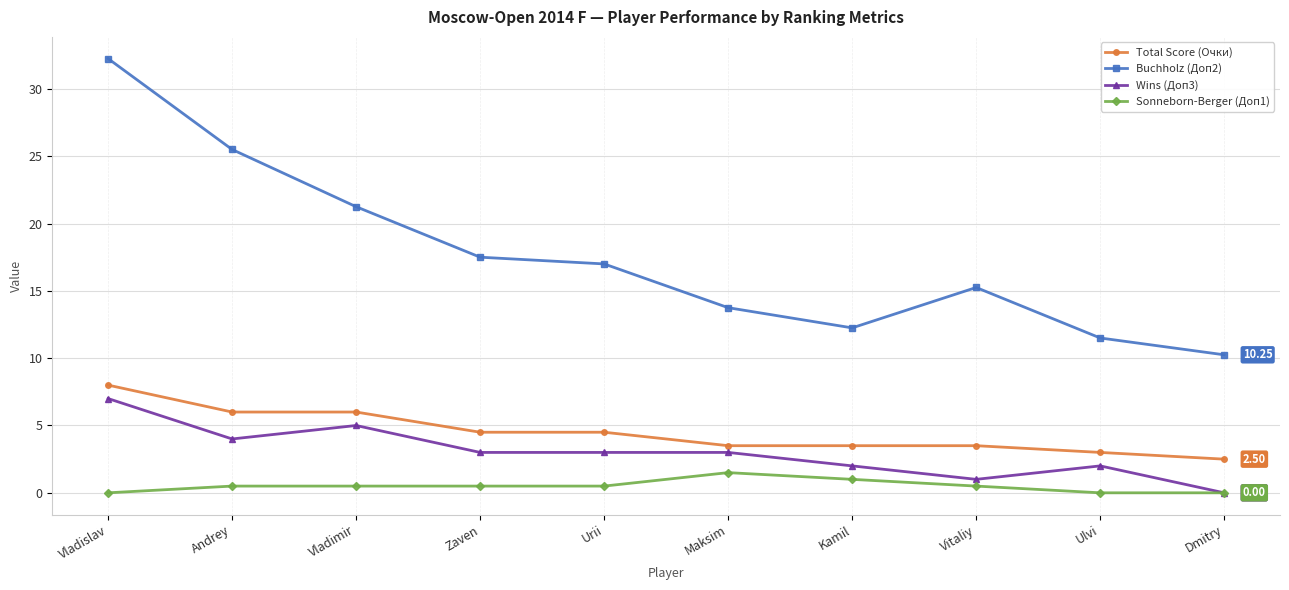

What is the label of the 3rd point from the left?

Vladimir